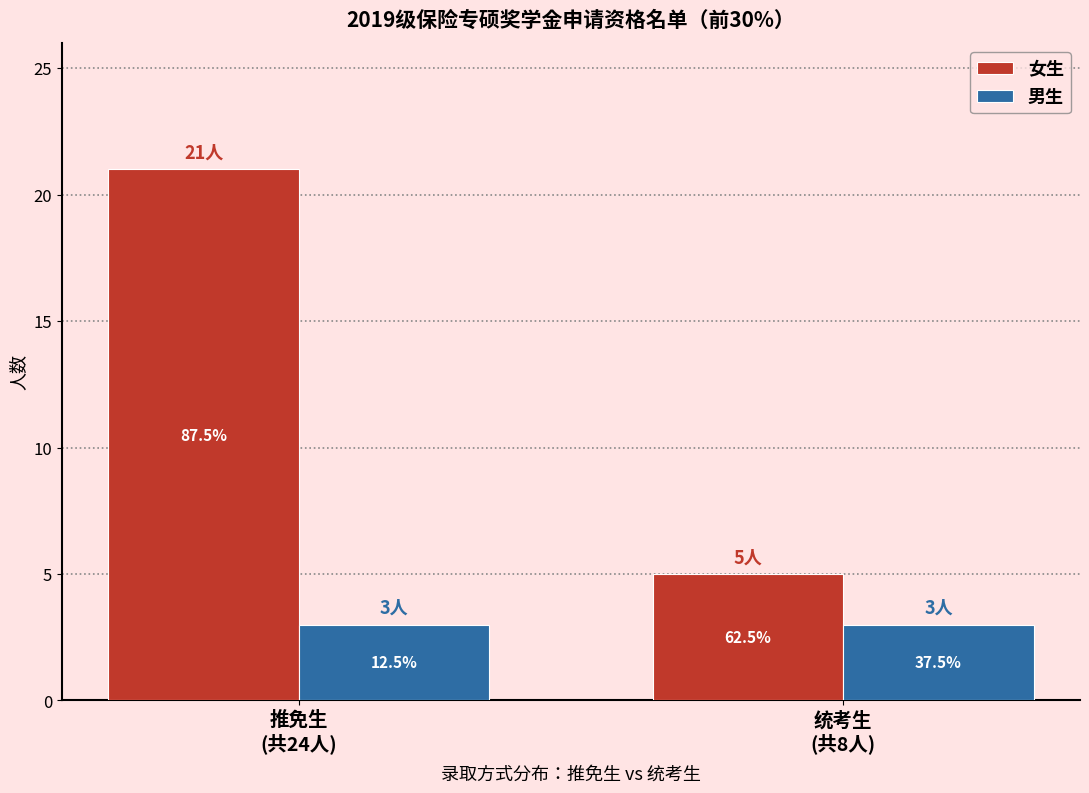

What is the label of the 2nd bar from the left?

统考生
(共8人)